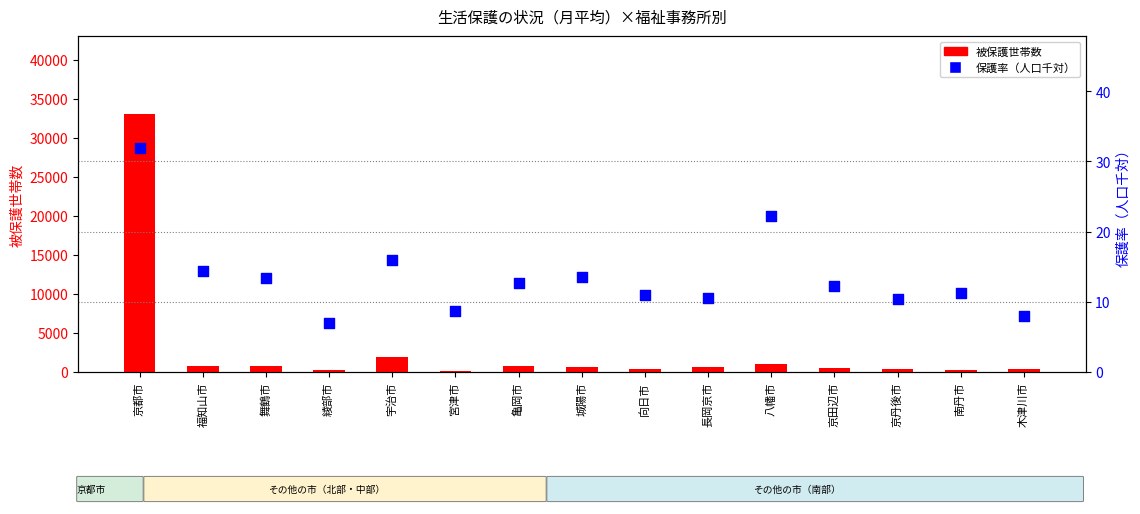

At which category is the sum across all series the highest?

京都市